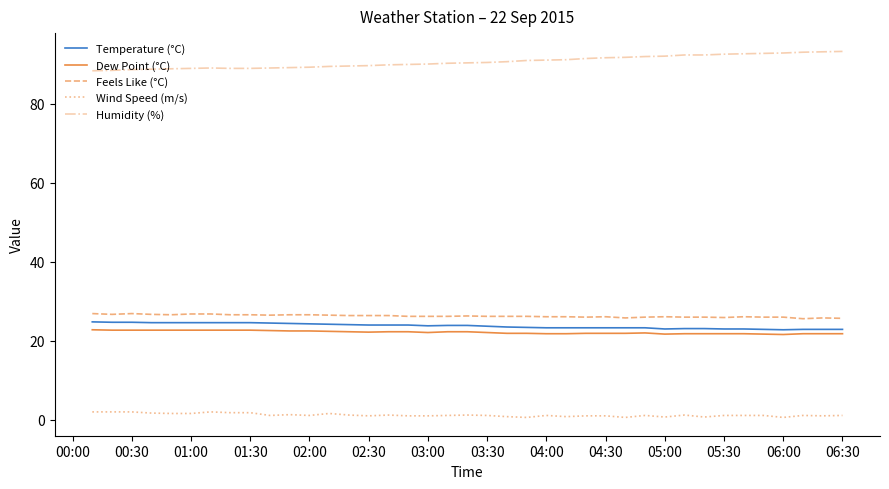

Which series has the largest total across all categories?

Humidity (%)